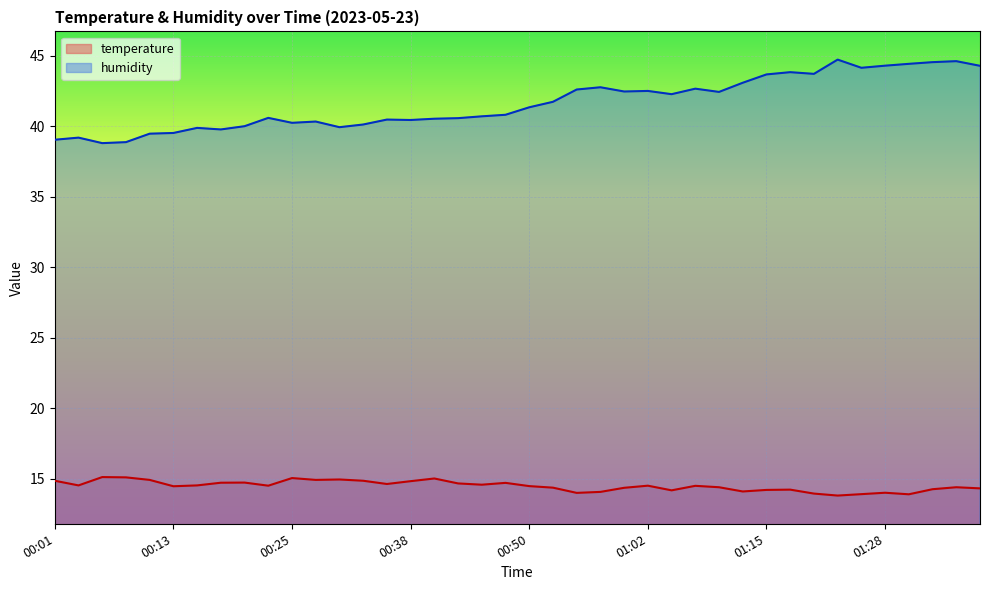

Is this an area chart (filled region under the line)?

No